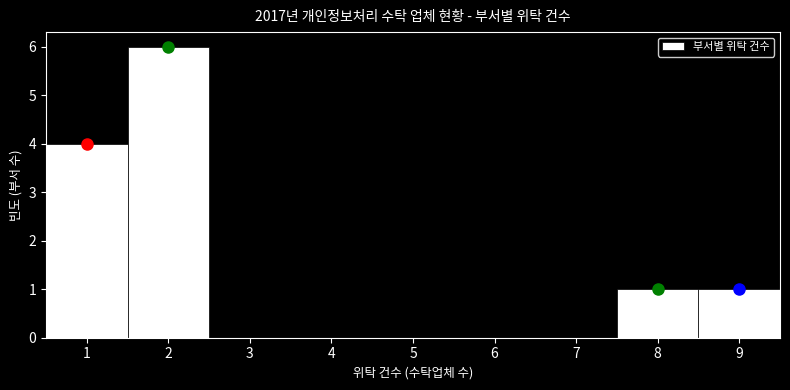

Reading left to right, list every bar in this chart as the range it spans on the x-axis followed by its height. The values are not printed on the chart, so give them approximately, as read against the axis.

0.5 to 1.5: 4
1.5 to 2.5: 6
2.5 to 3.5: 0
3.5 to 4.5: 0
4.5 to 5.5: 0
5.5 to 6.5: 0
6.5 to 7.5: 0
7.5 to 8.5: 1
8.5 to 9.5: 1